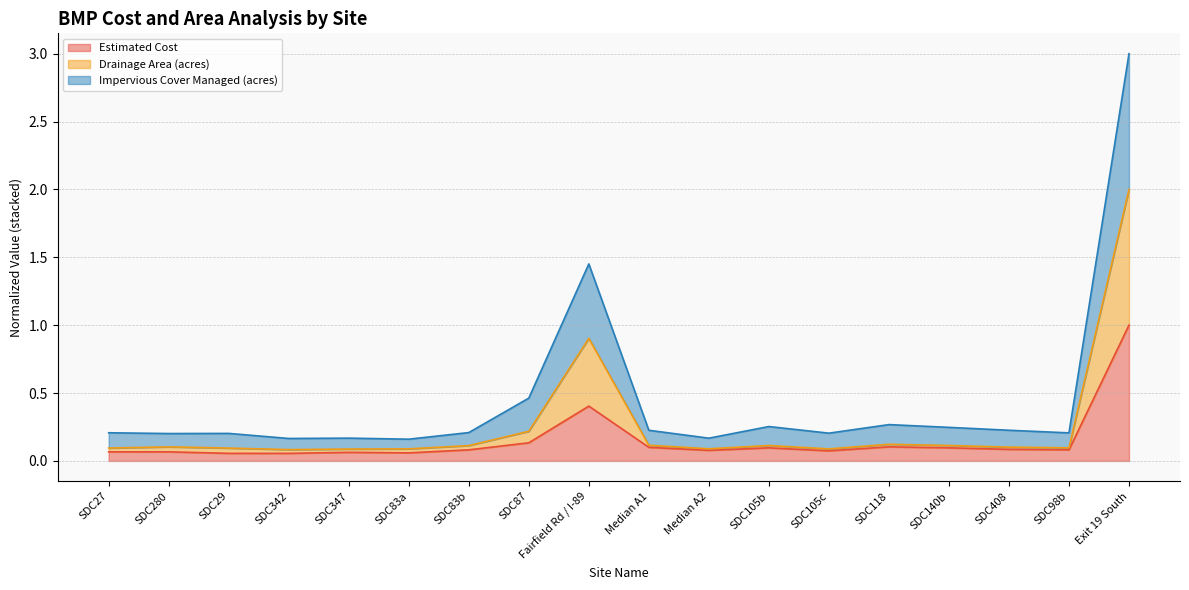

At which label does Impervious Cover Managed (acres) reach its peak?

Exit 19 South